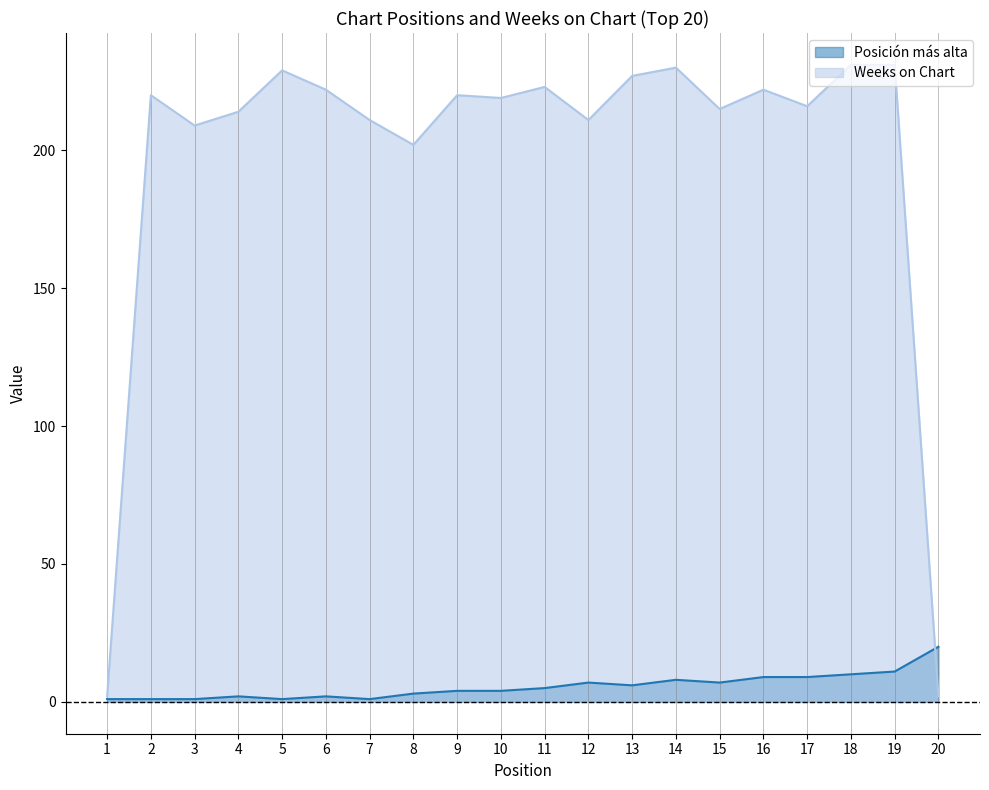

Where does the Weeks on Chart series first go above 220?

5